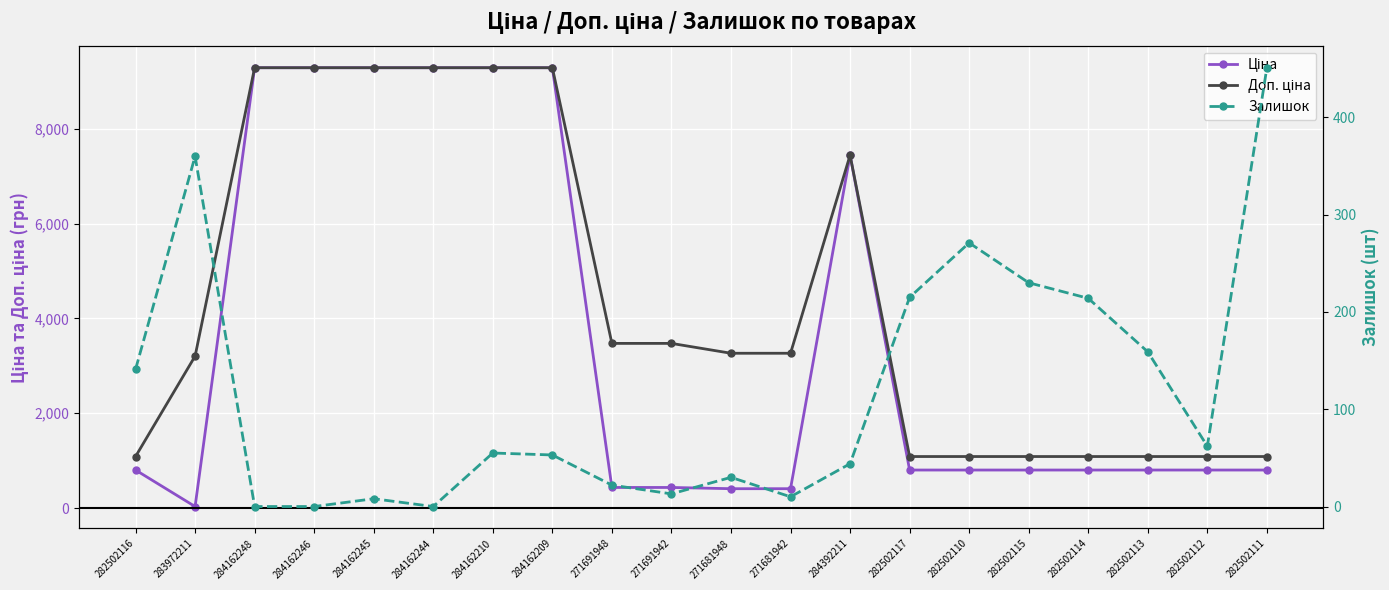

Which series has the largest range (max minus min)?

Ціна